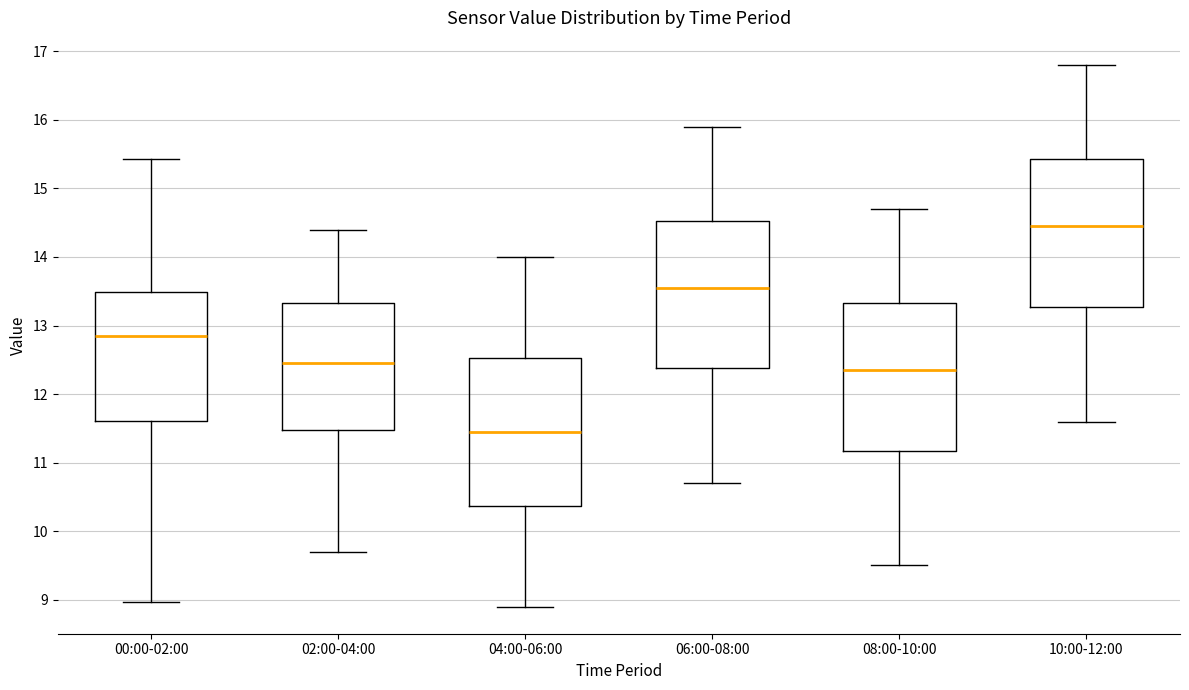

Which box has the lowest median line?

04:00-06:00